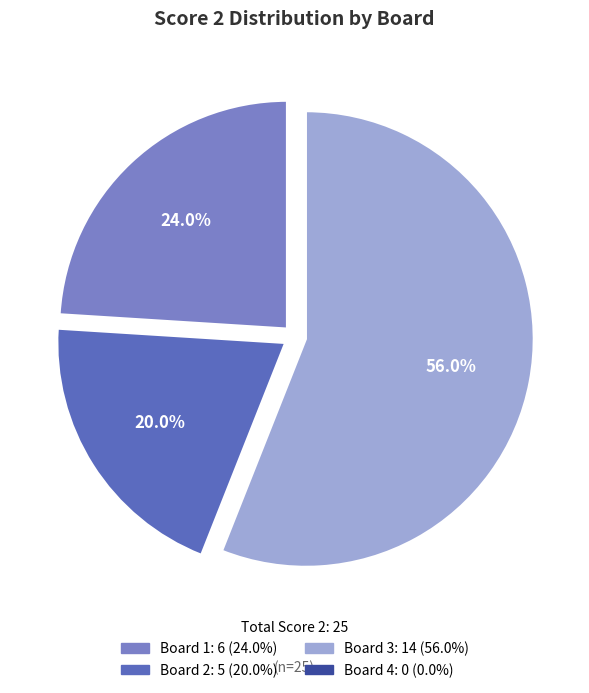

Which slice is the smallest?

Board 4